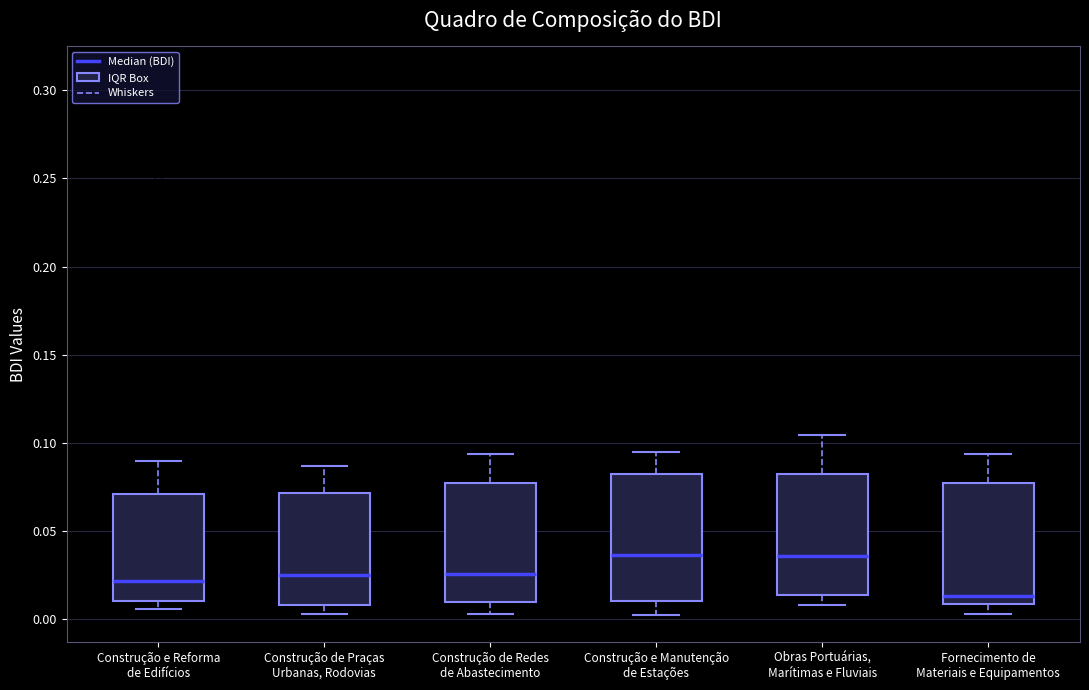

Reading left to right, transcribe this box plot: for each box, give where its median line is, the range the box spans, and where its two whiskers end, as read against the y-axis. The values are not printed on the chart, so give them approximately, as read against the axis.

Construção e Reforma de Edifícios: median 0.020, box 0.010 to 0.070, whiskers 0.005 to 0.090
Construção de Praças Urbanas, Rodovias: median 0.025, box 0.010 to 0.070, whiskers 0.005 to 0.085
Construção de Redes de Abastecimento: median 0.025, box 0.010 to 0.075, whiskers 0.005 to 0.095
Construção e Manutenção de Estações: median 0.035, box 0.010 to 0.080, whiskers 0.005 to 0.095
Obras Portuárias, Marítimas e Fluviais: median 0.035, box 0.015 to 0.085, whiskers 0.010 to 0.105
Fornecimento de Materiais e Equipamentos: median 0.015, box 0.010 to 0.075, whiskers 0.005 to 0.095